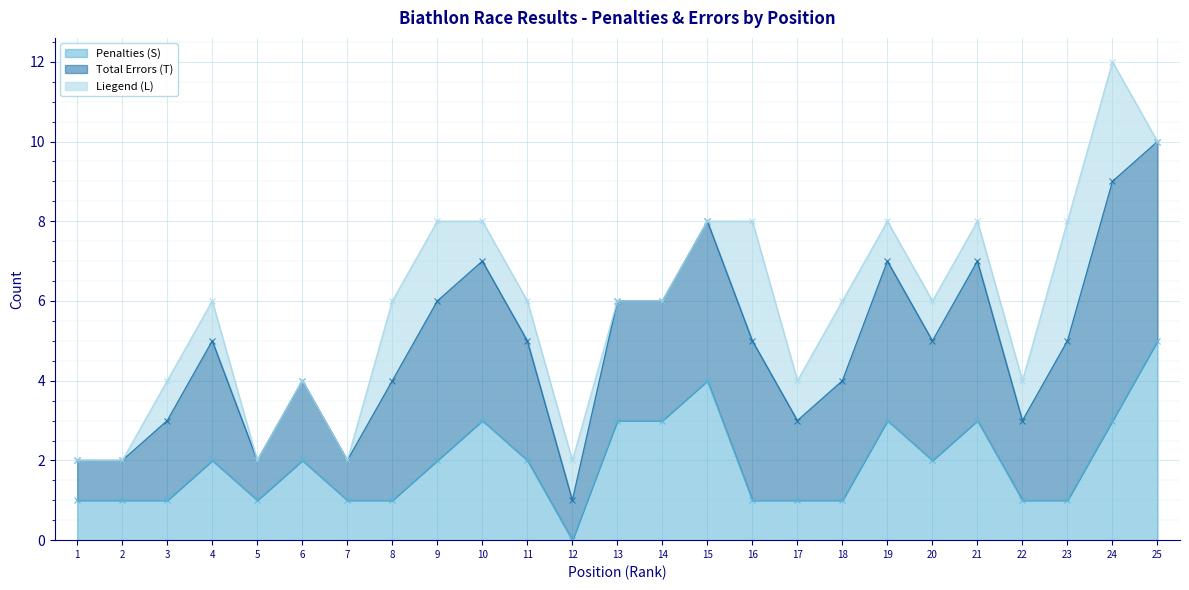

Is it true that Total Errors (T) equals 11 at 15?

False